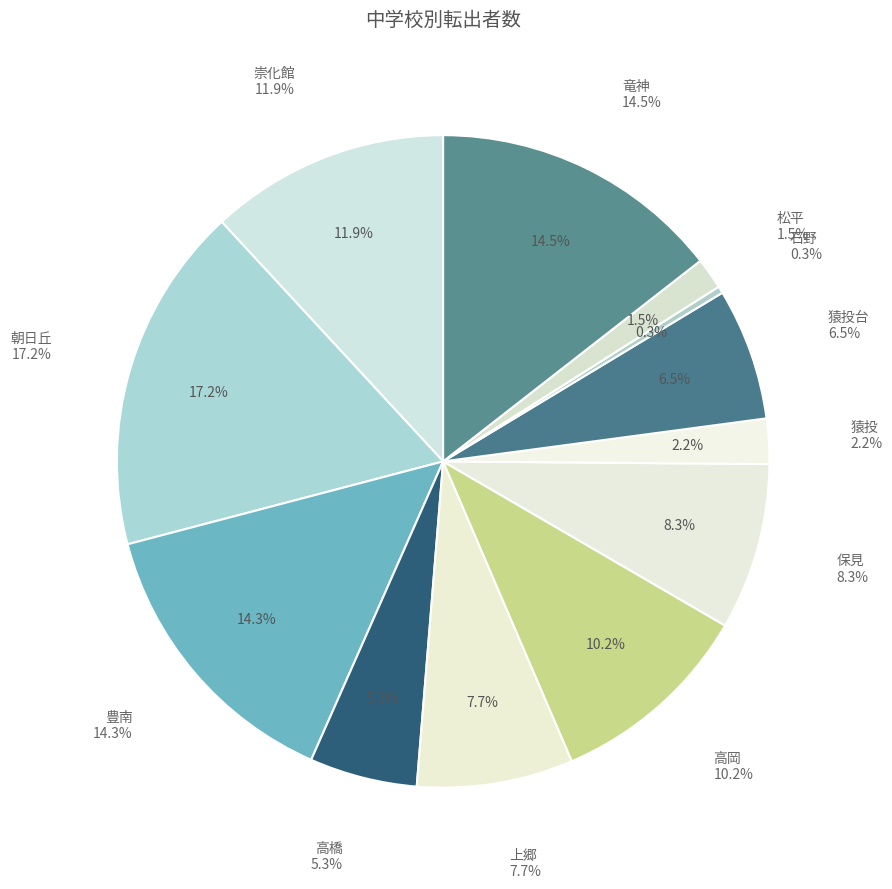

To the nearest percent, what percentage of the pie is 崇化館?

12%